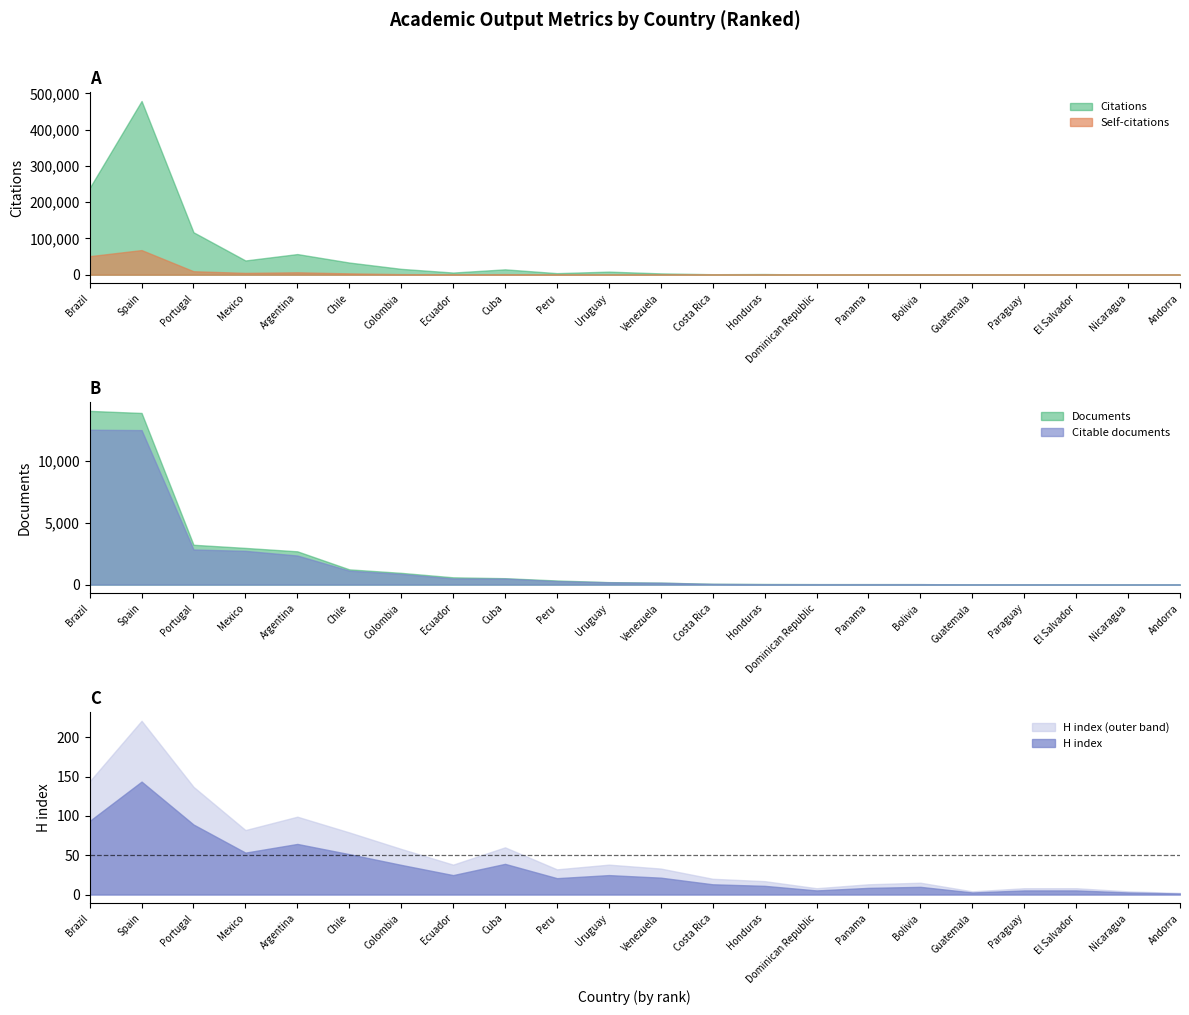

What is the smallest value displayed?

1